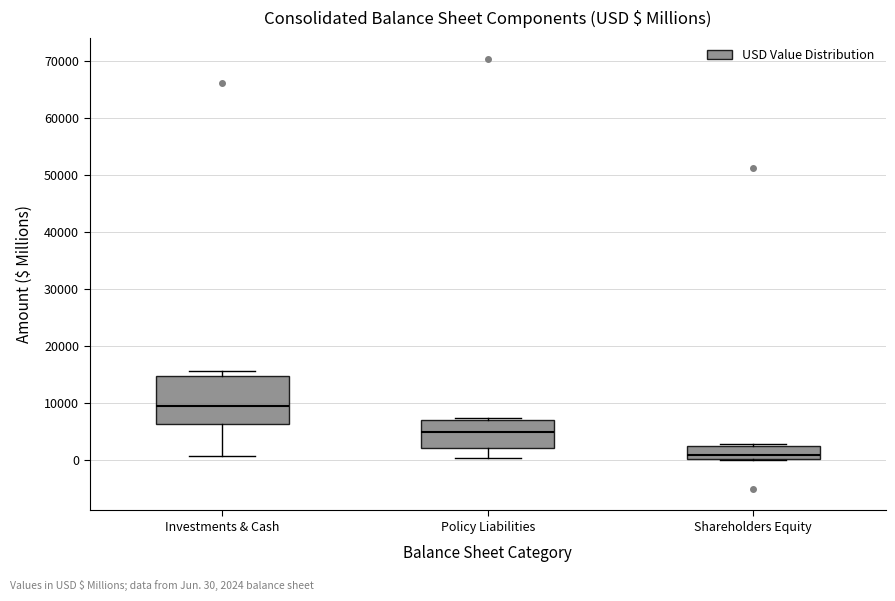

Where does the median line of the box for Shareholders Equity sit on the y-axis? The values are not printed on the chart, so give them approximately, as read against the axis.

1000